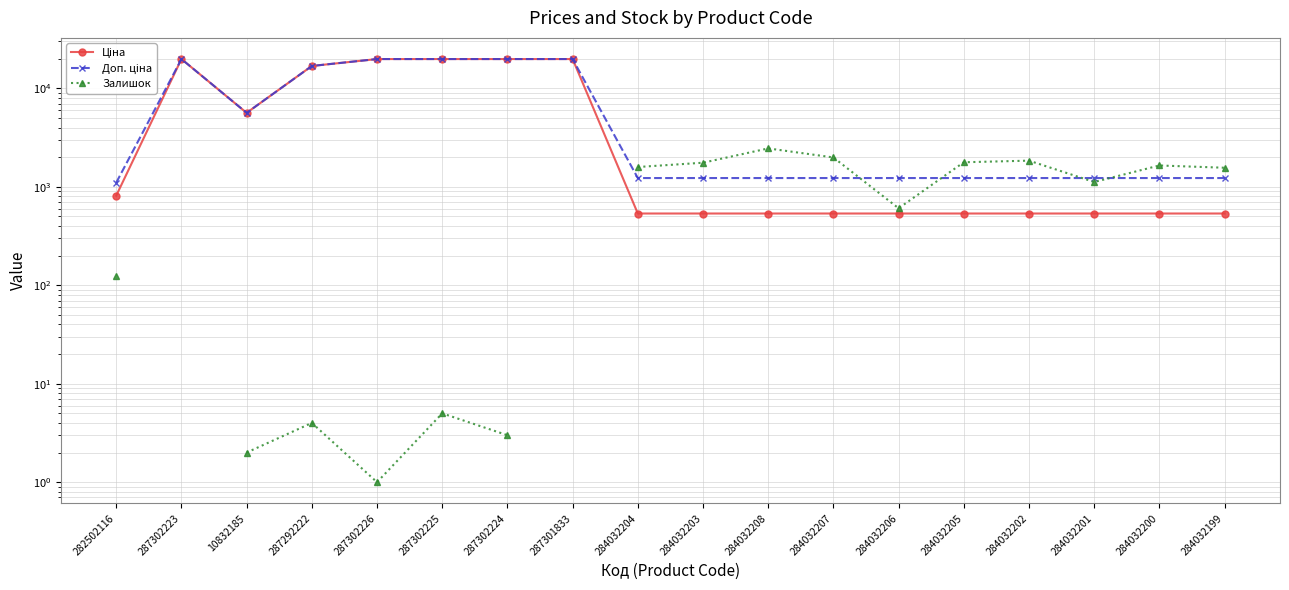

What is the difference between the second highest and minimum values in the Ціна series?

19295.7